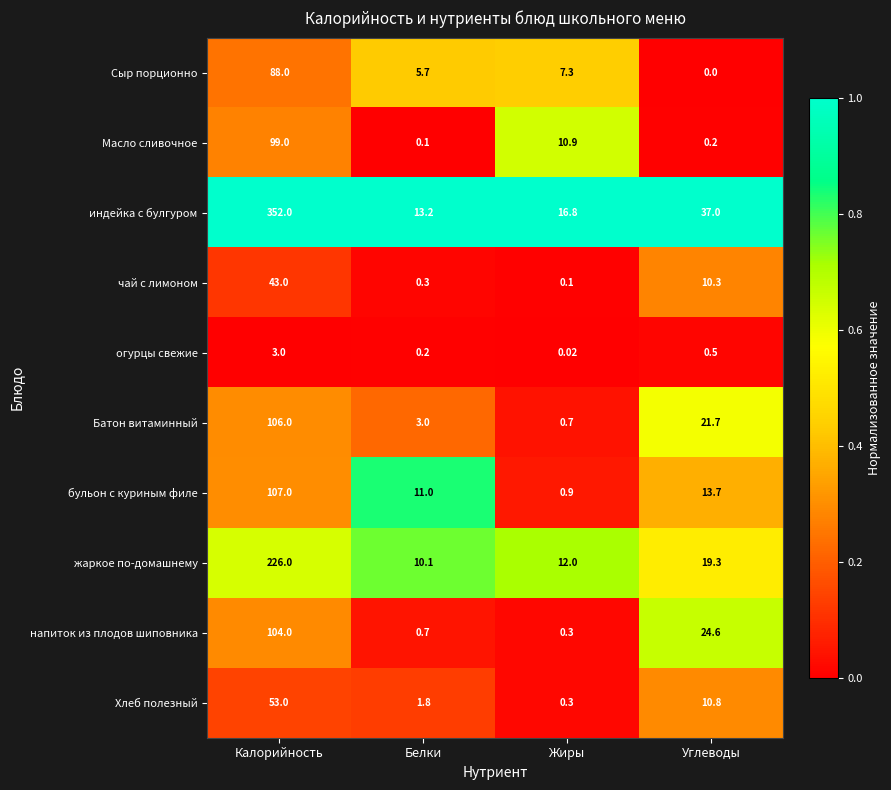

Which series has the widest spread of values?

индейка с булгуром